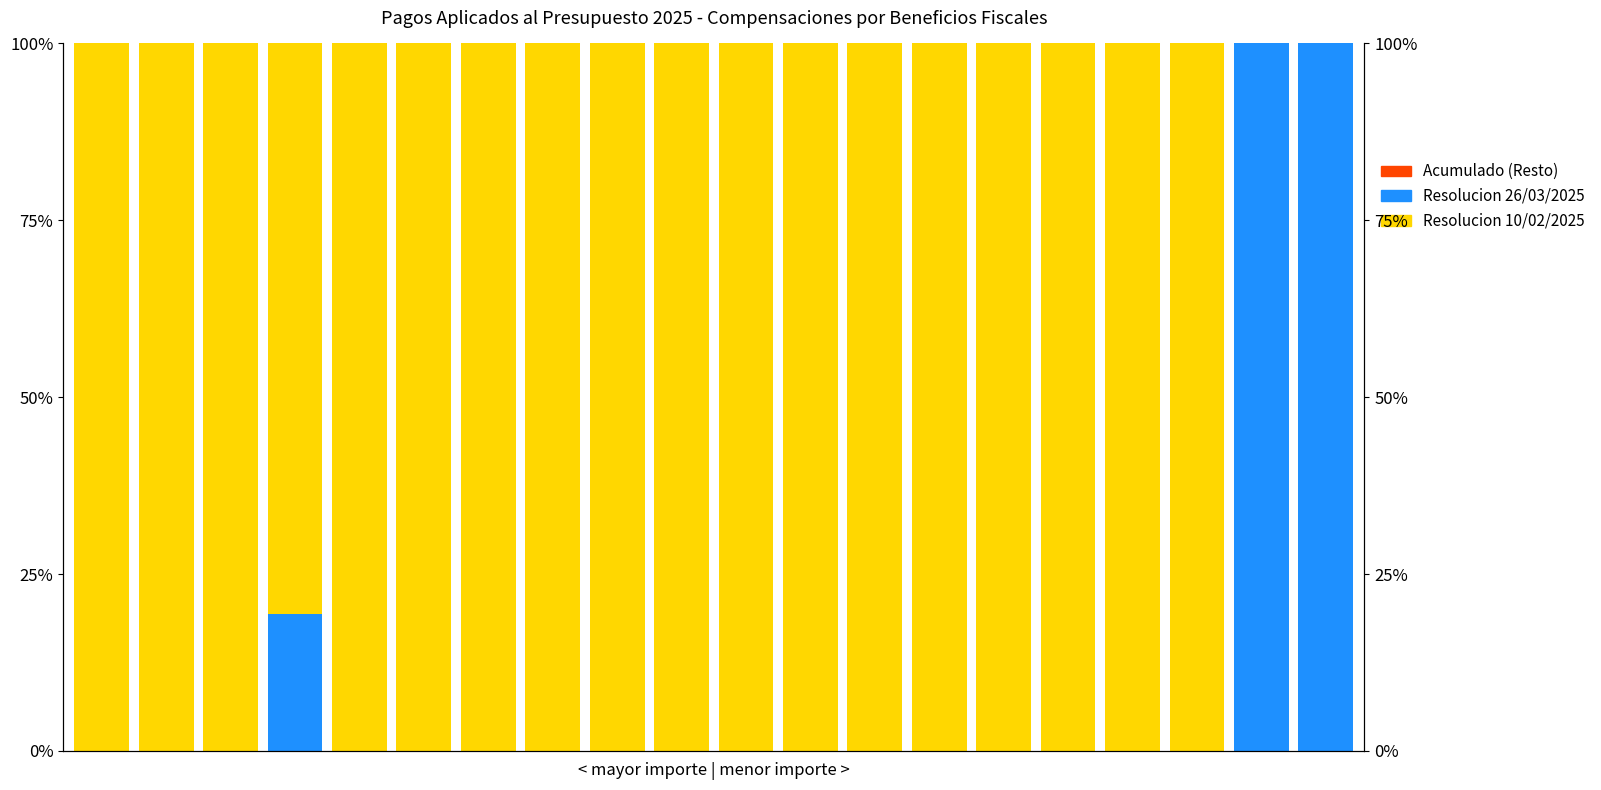

What is the value of the Resolucion 10/02/2025 bar at the 13th from the left?

100.0